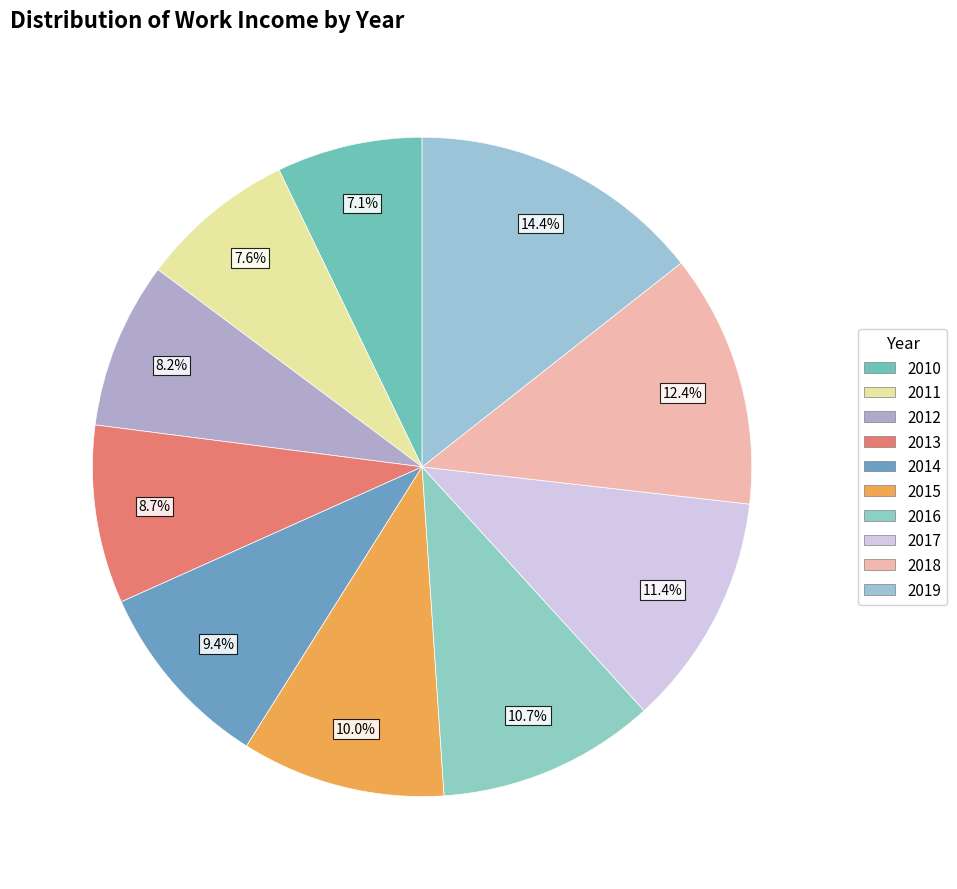

To the nearest percent, what portion does 2018 represent?

12%